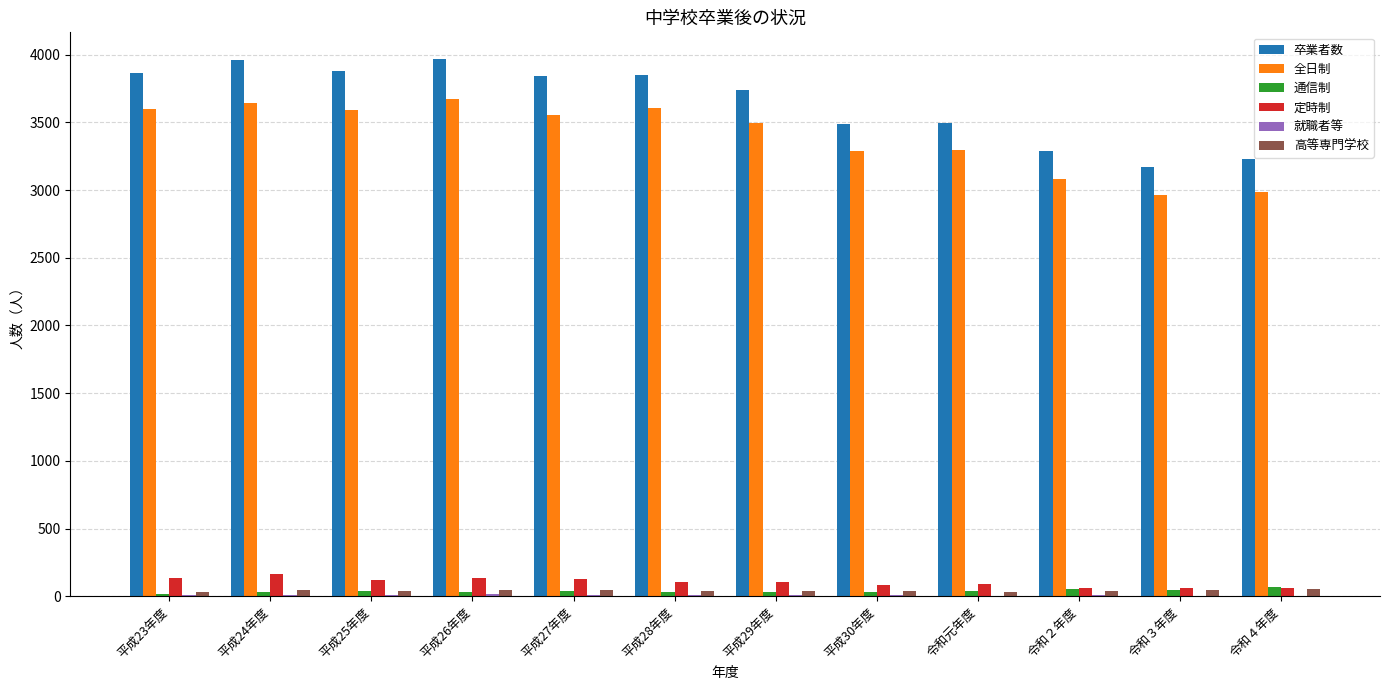

Which series has the largest total across all categories?

卒業者数